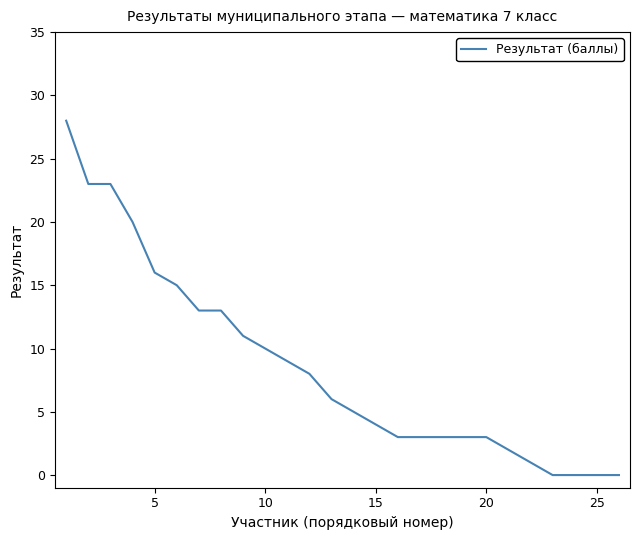

What is the maximum value shown in the chart?

28